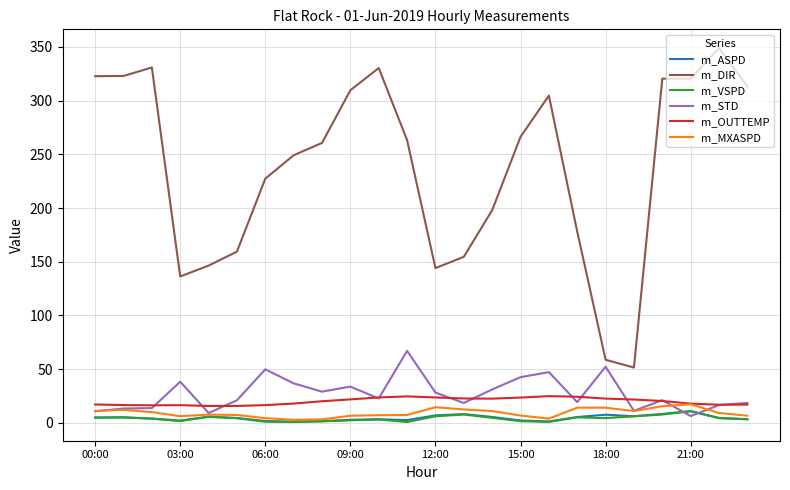

Which series has the largest range (max minus min)?

m_DIR